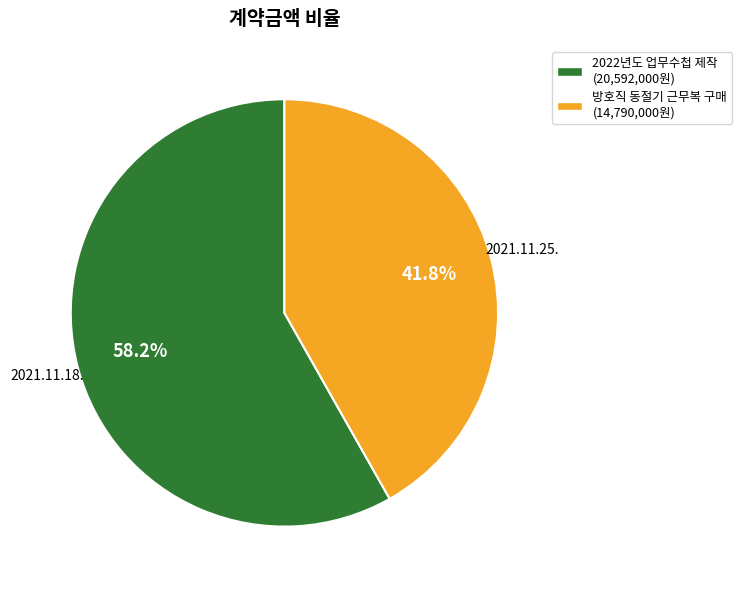

Is the sum of 방호직 동절기 근무복 구매 (14,790,000원) and 2022년도 업무수첩 제작 (20,592,000원) greater than half?

Yes